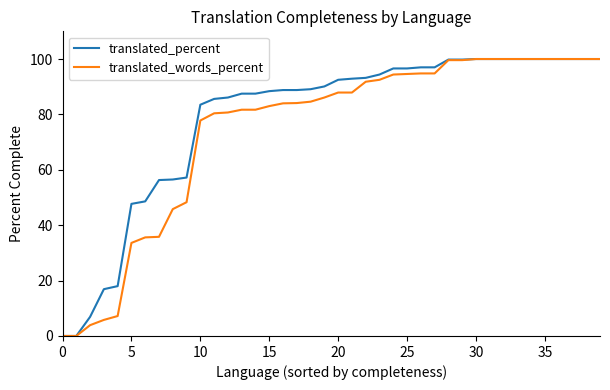

What is the highest value of the translated_percent series?

100.0